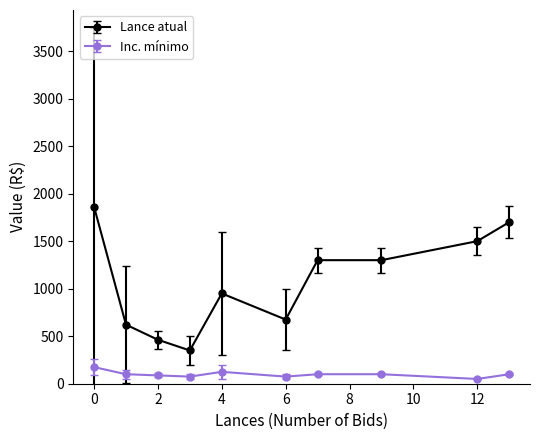

What is the difference between the second highest and second lowest values in the Lance atual series?

1237.5